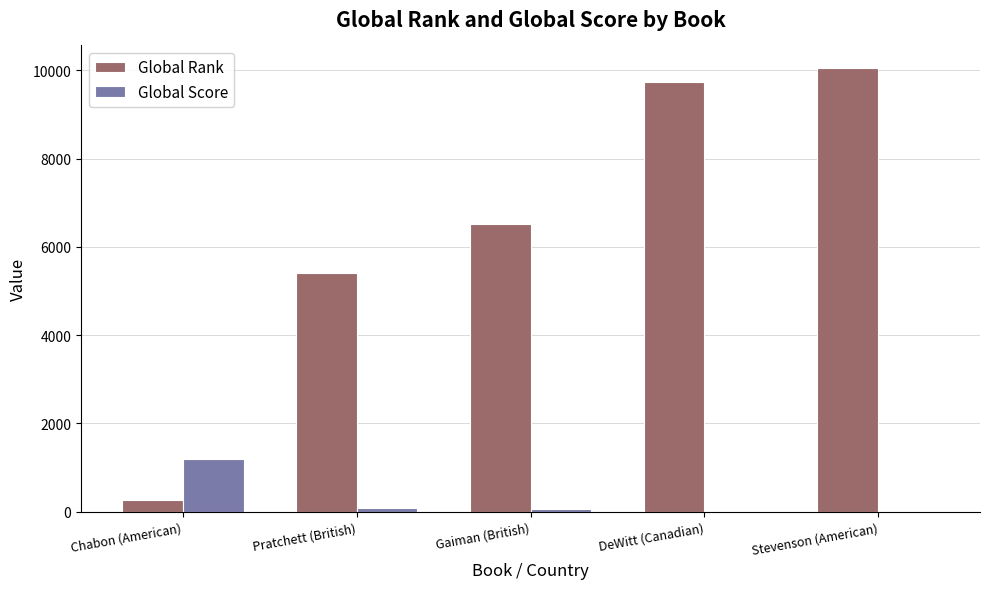

At which label is Global Rank closest to 5159?

Pratchett (British)